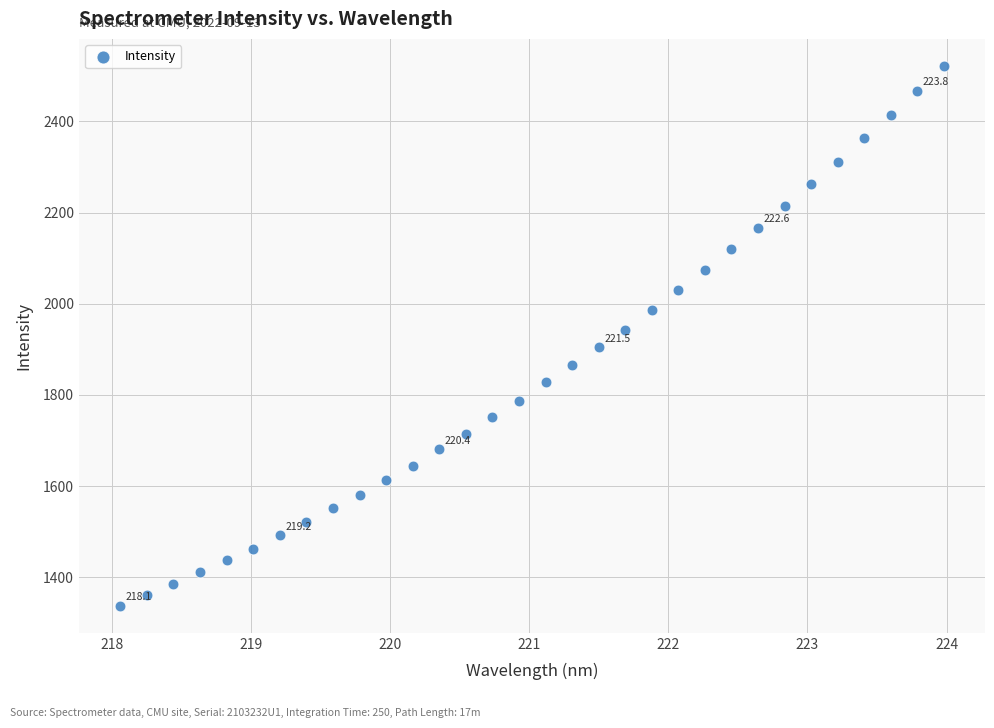

What is the range of X values (max minus min)?

5.9